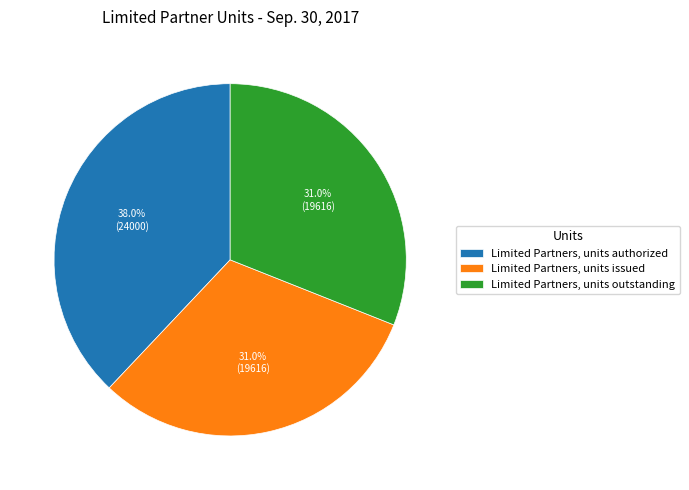

Approximately how many times larger is the value at Limited Partners, units outstanding compared to Limited Partners, units authorized?

0.8